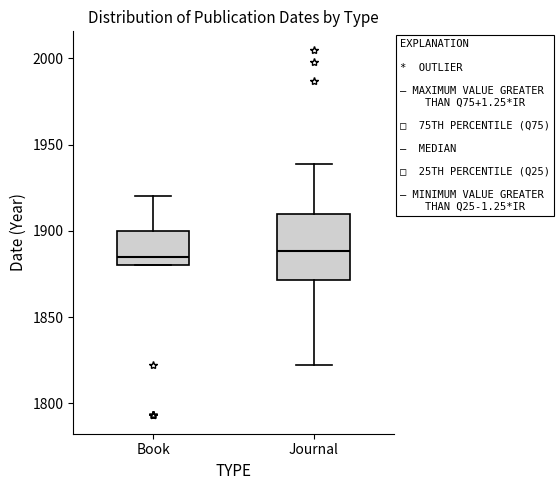

Where is the upper edge of the box for Book on the y-axis? The values are not printed on the chart, so give them approximately, as read against the axis.

1900